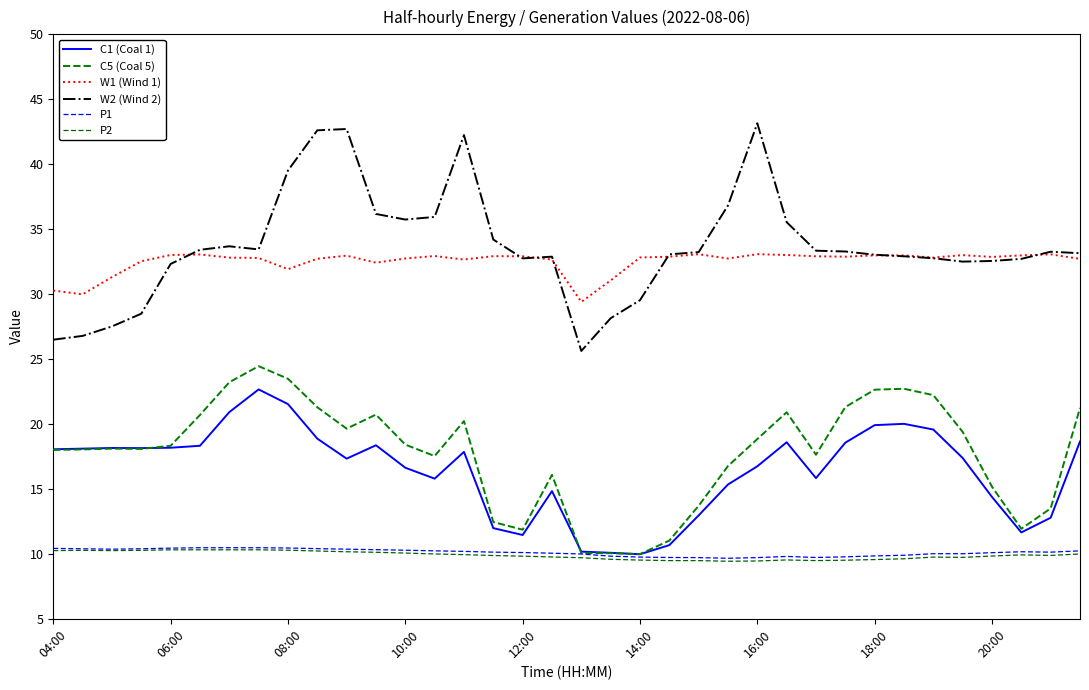

How many lines are shown in the chart?

6